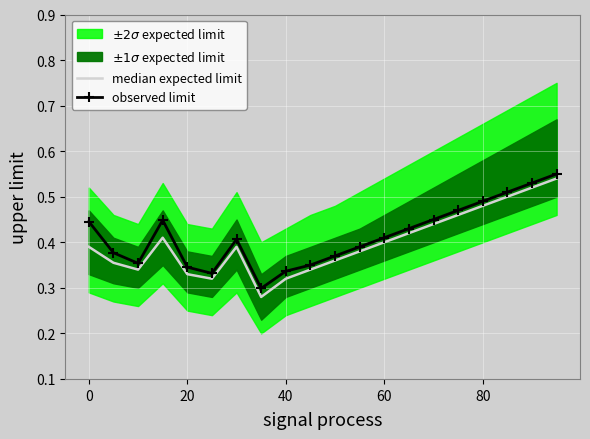

How many interior local peaks does the observed limit series have?

2